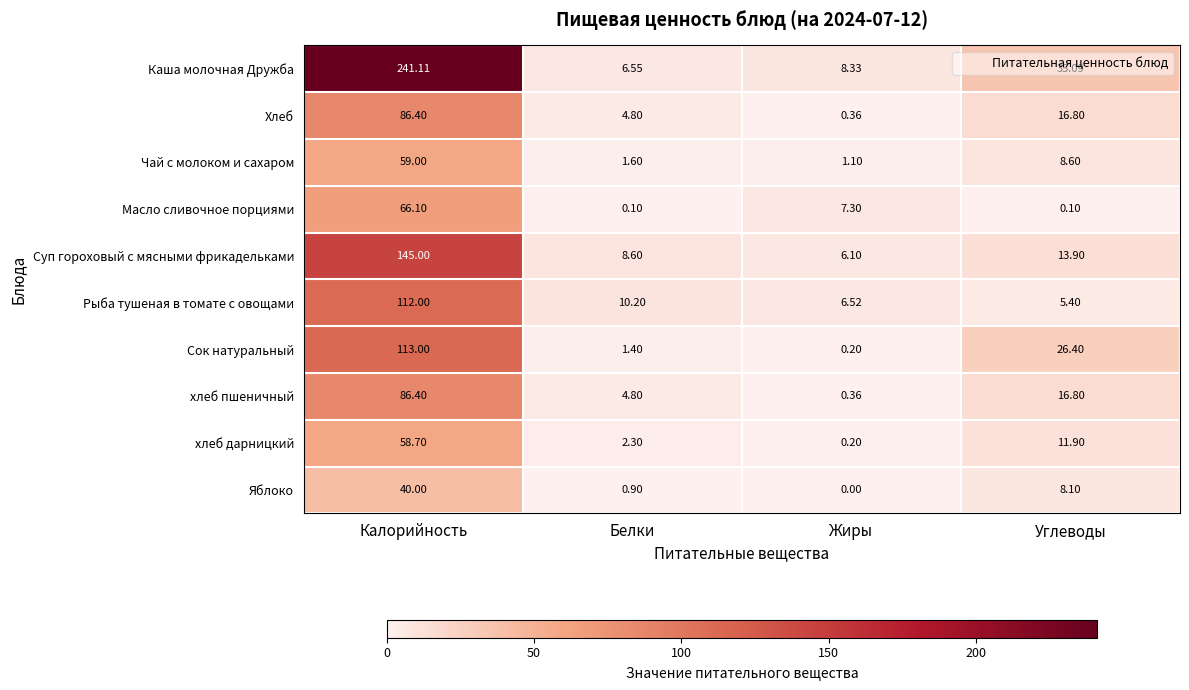

List the labels in order of хлеб дарницкий value, largest first.

Калорийность, Углеводы, Белки, Жиры